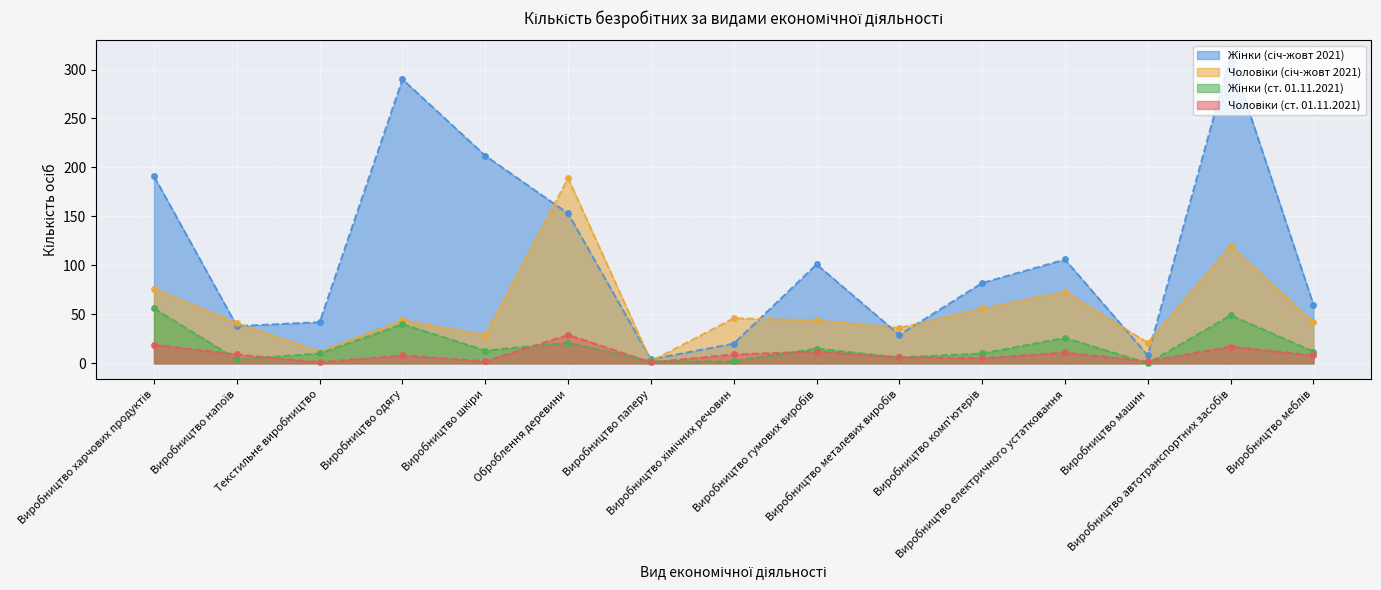

What is the difference between the Чоловіки (січ-жовт 2021) values at Виробництво гумових виробів and Оброблення деревини?

145